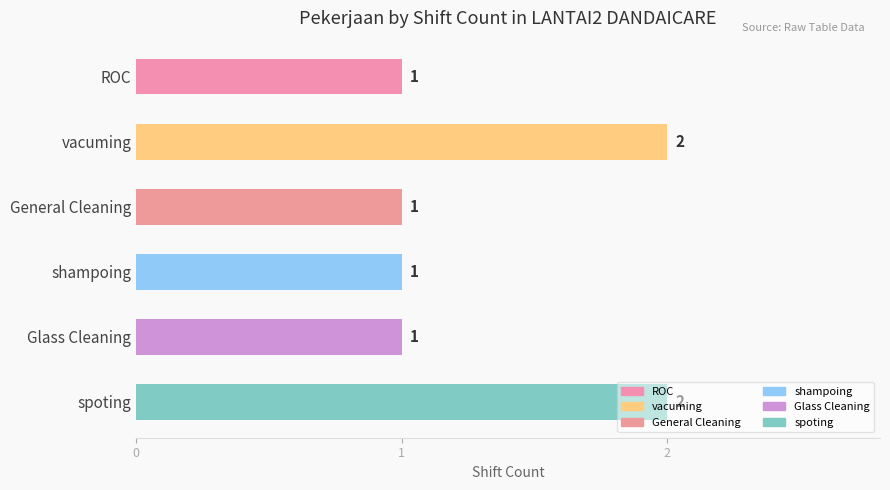

True or false: the data shows 3 at vacuming.

False